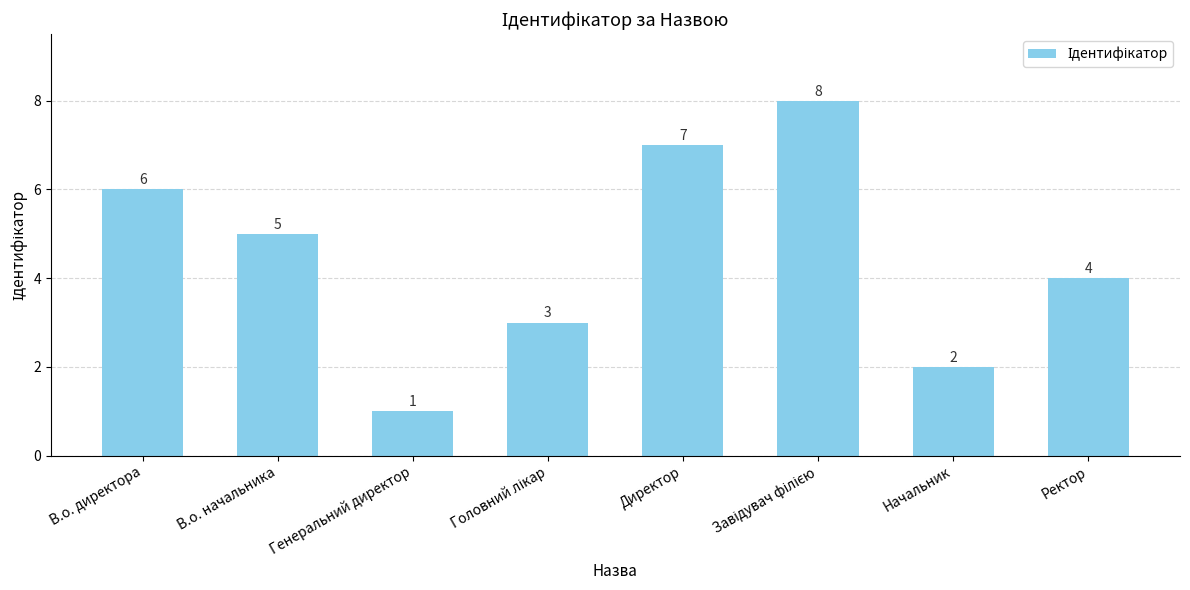

Which label corresponds to the smallest value in the chart?

Генеральний директор